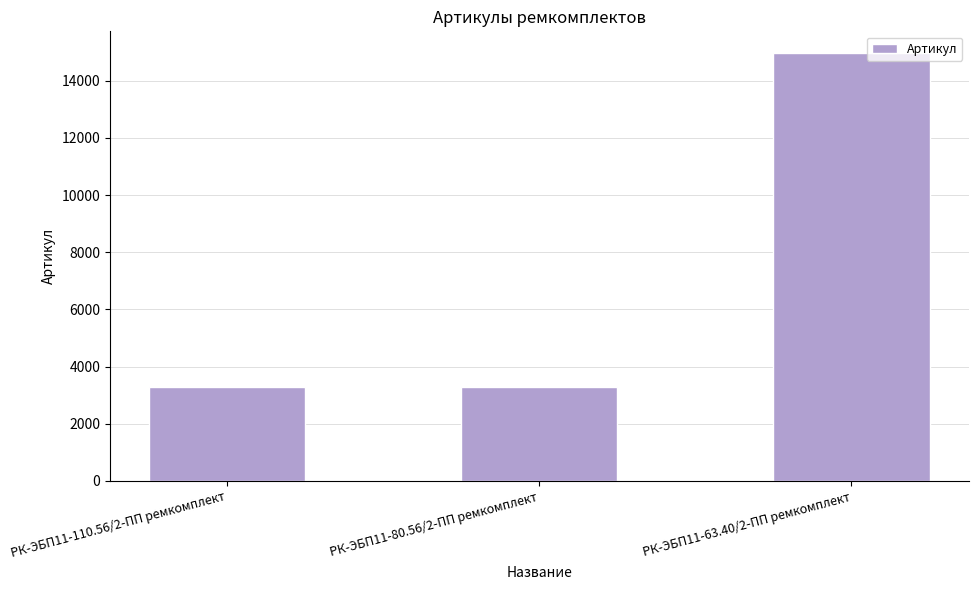

The value at РК-ЭБП11-110.56/2-ПП ремкомплект is 3293. True or false?

True